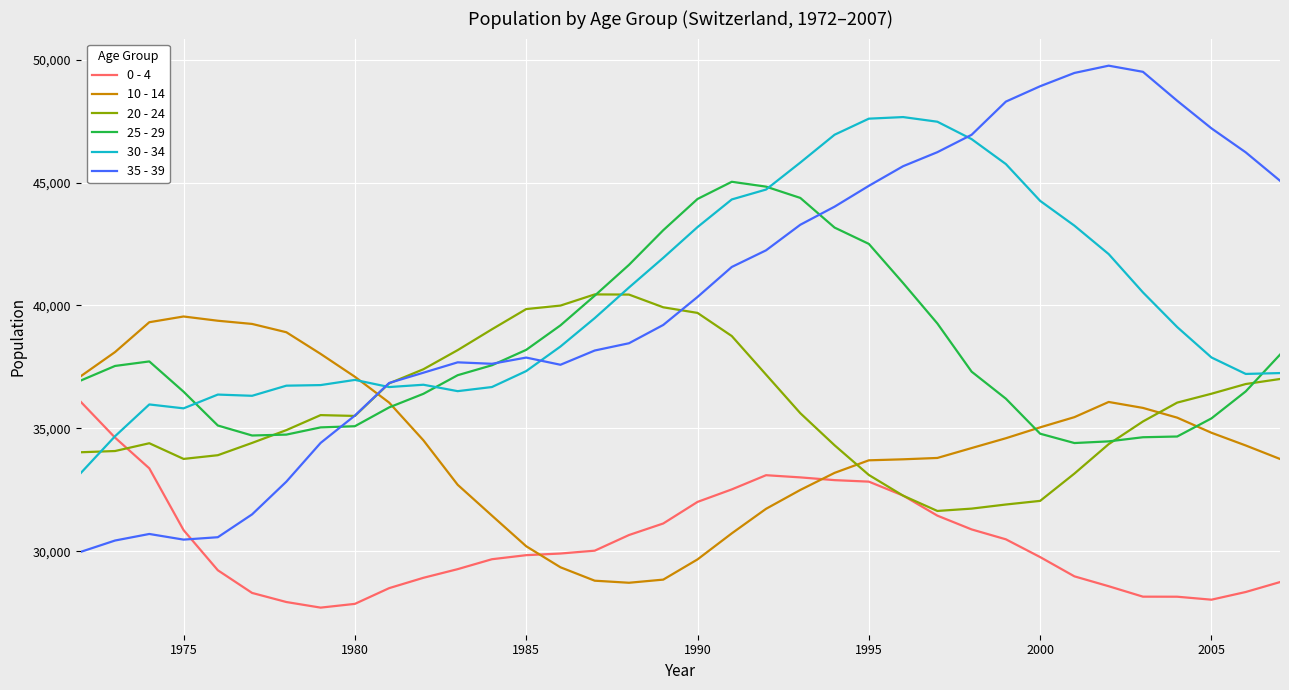

Which series has the widest spread of values?

35 - 39